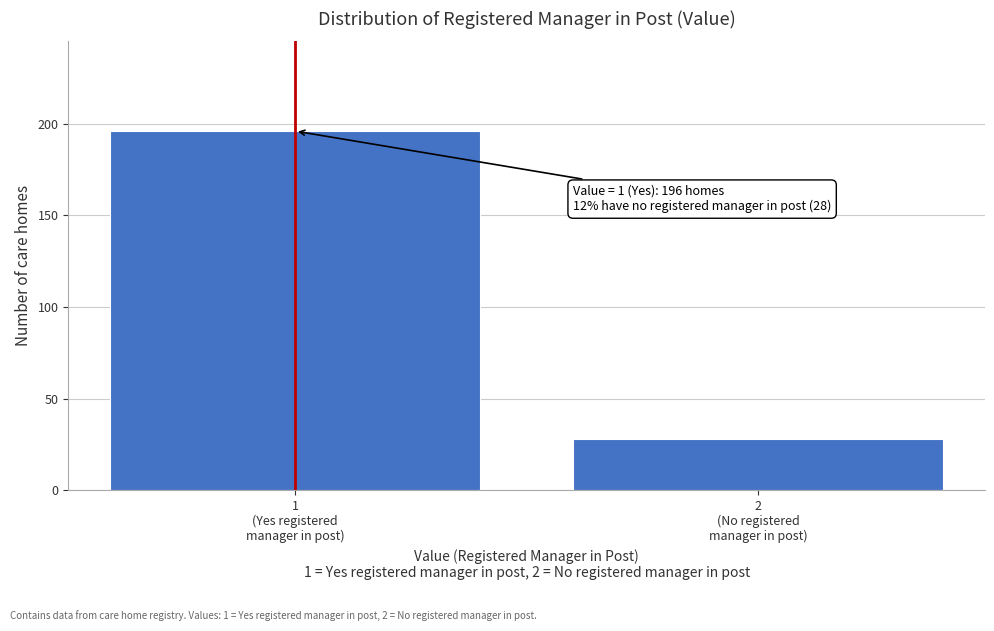

Reading left to right, transcribe all the data shown in this chart.

196	28